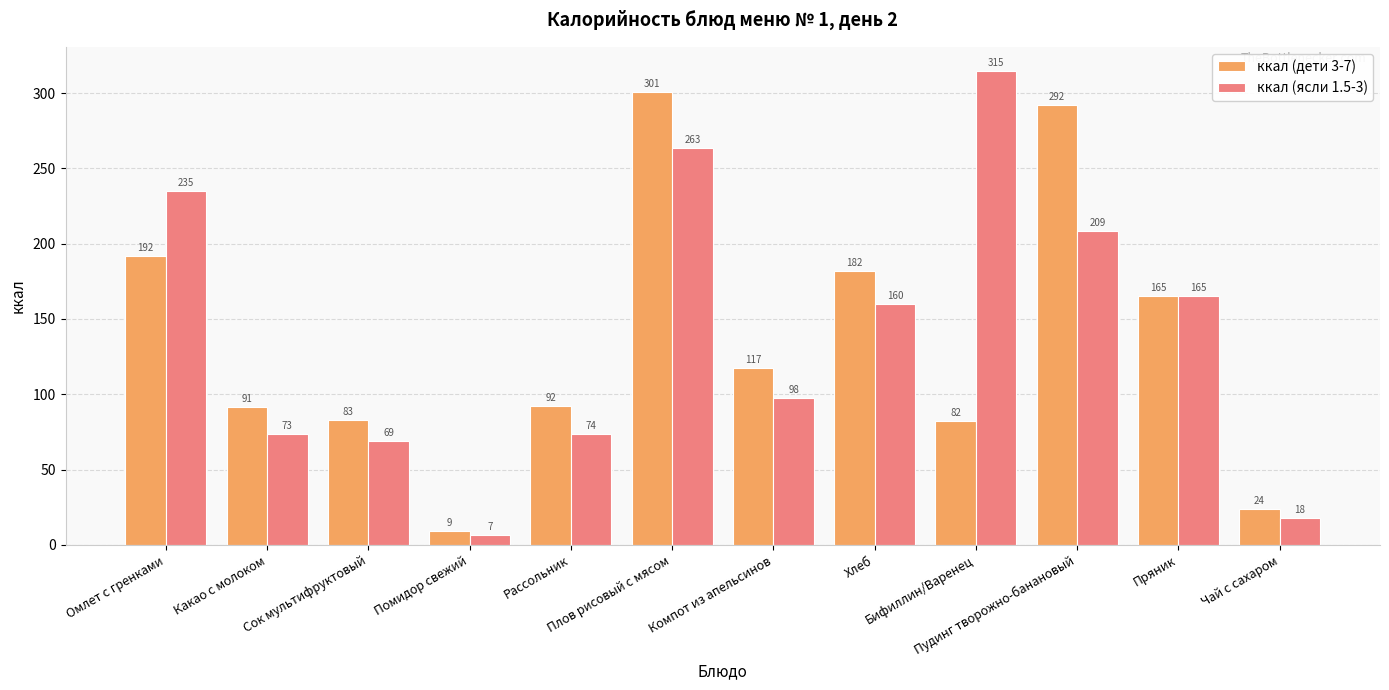

What is the label of the 11th bar from the right?

Какао с молоком